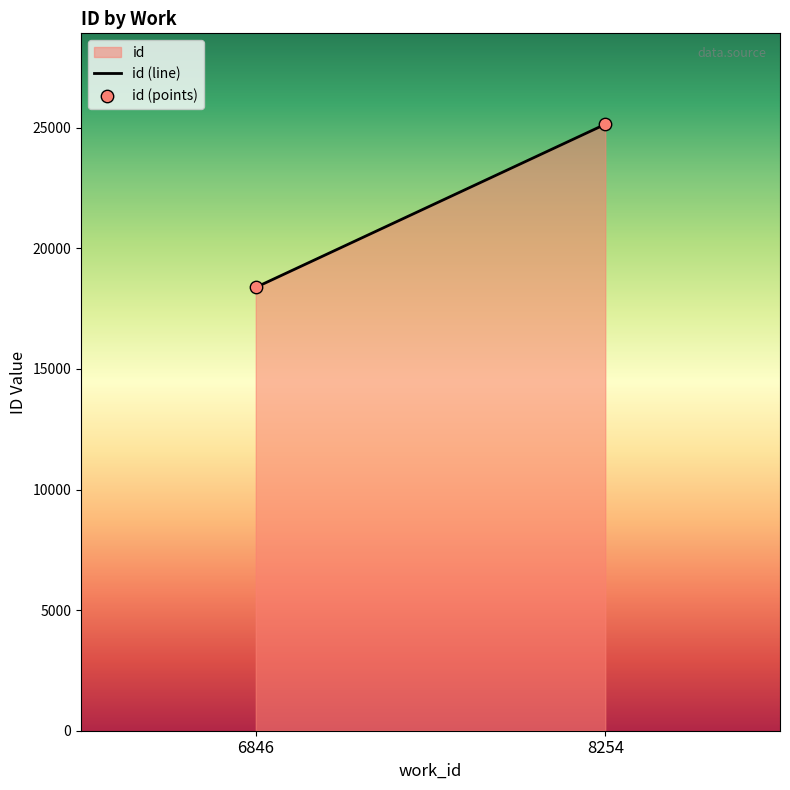

What is the average Y value?

21762